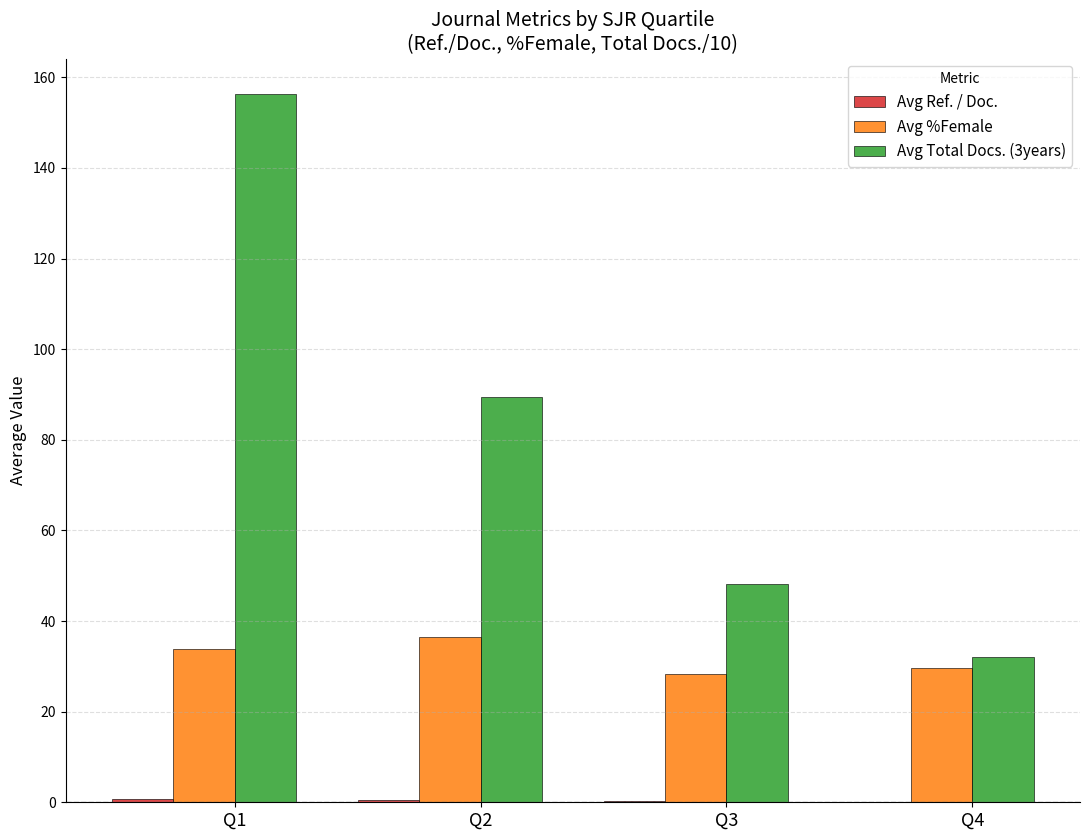

At which label does Avg %Female first exceed 33?

Q1